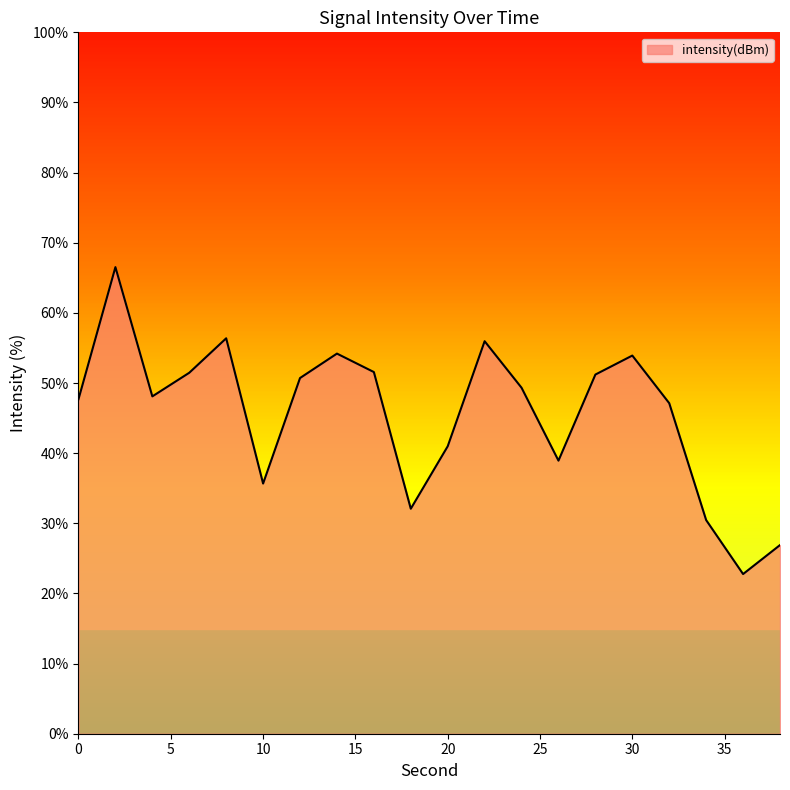

What is the smallest value displayed?

22.8